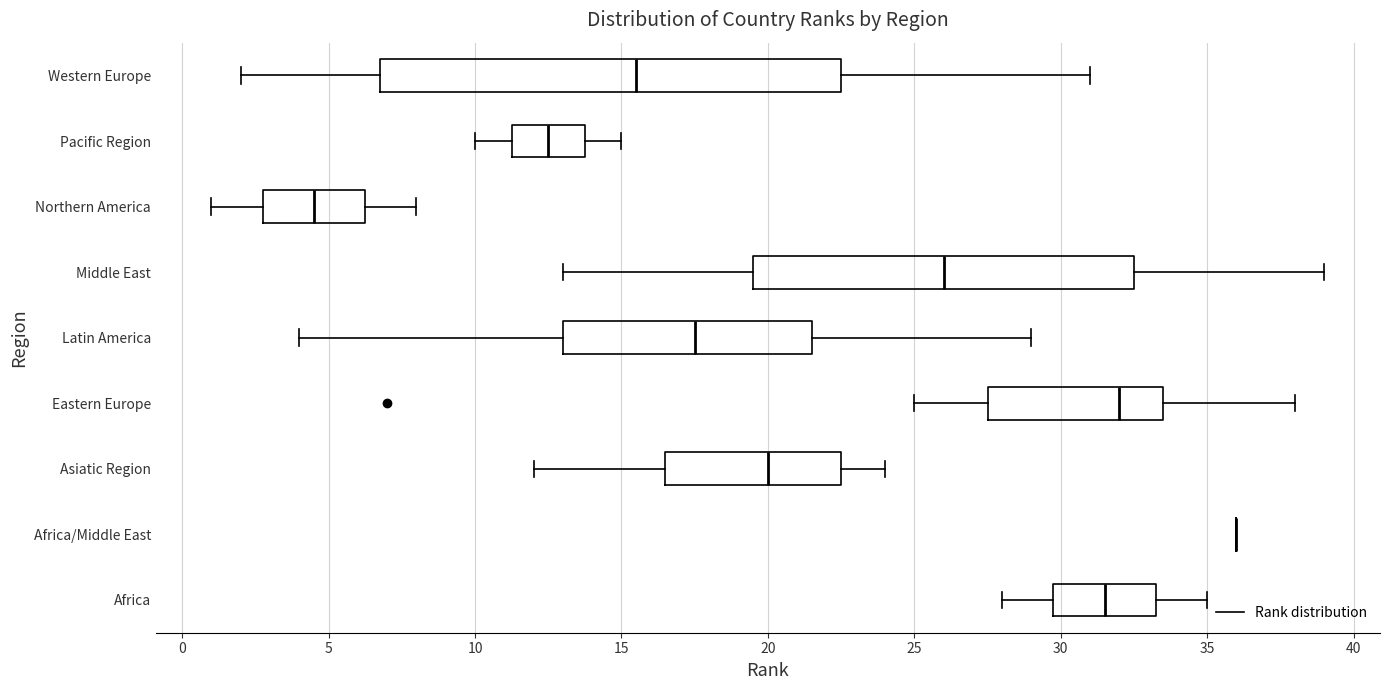

Reading bottom to top, transcribe this box plot: for each box, give where its median line is, the range the box spans, and where its two whiskers end, as read against the x-axis. The values are not printed on the chart, so give them approximately, as read against the axis.

Africa: median 31.5, box 30.0 to 33.5, whiskers 28.0 to 35.0
Africa/Middle East: box collapsed to a line at 36.0, whiskers 36.0 to 36.0
Asiatic Region: median 20.0, box 16.5 to 22.5, whiskers 12.0 to 24.0
Eastern Europe: median 32.0, box 27.5 to 33.5, whiskers 25.0 to 38.0
Latin America: median 17.5, box 13.0 to 21.5, whiskers 4.0 to 29.0
Middle East: median 26.0, box 19.5 to 32.5, whiskers 13.0 to 39.0
Northern America: median 4.5, box 3.0 to 6.5, whiskers 1.0 to 8.0
Pacific Region: median 12.5, box 11.5 to 14.0, whiskers 10.0 to 15.0
Western Europe: median 15.5, box 7.0 to 22.5, whiskers 2.0 to 31.0